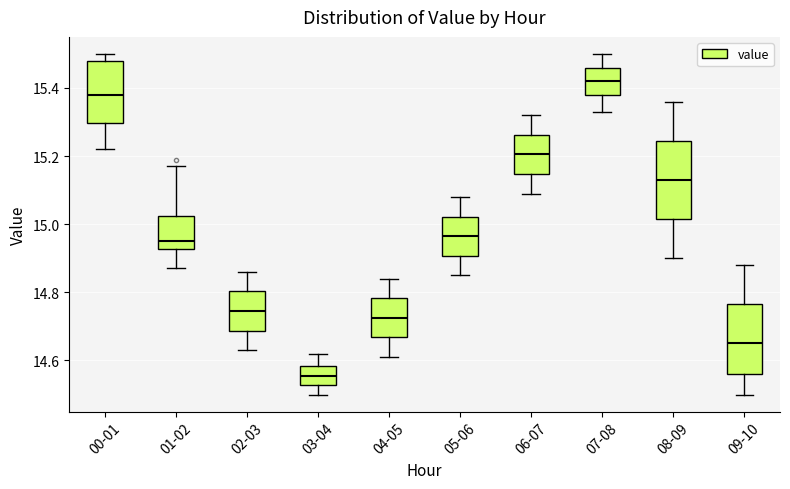

Reading left to right, transcribe this box plot: for each box, give where its median line is, the range the box spans, and where its two whiskers end, as read against the y-axis. The values are not printed on the chart, so give them approximately, as read against the axis.

00-01: median 15.38, box 15.30 to 15.48, whiskers 15.22 to 15.50
01-02: median 14.96, box 14.92 to 15.02, whiskers 14.88 to 15.18
02-03: median 14.74, box 14.68 to 14.80, whiskers 14.64 to 14.86
03-04: median 14.56, box 14.52 to 14.58, whiskers 14.50 to 14.62
04-05: median 14.72, box 14.66 to 14.78, whiskers 14.62 to 14.84
05-06: median 14.96, box 14.90 to 15.02, whiskers 14.86 to 15.08
06-07: median 15.20, box 15.14 to 15.26, whiskers 15.10 to 15.32
07-08: median 15.42, box 15.38 to 15.46, whiskers 15.34 to 15.50
08-09: median 15.14, box 15.02 to 15.24, whiskers 14.90 to 15.36
09-10: median 14.66, box 14.56 to 14.76, whiskers 14.50 to 14.88